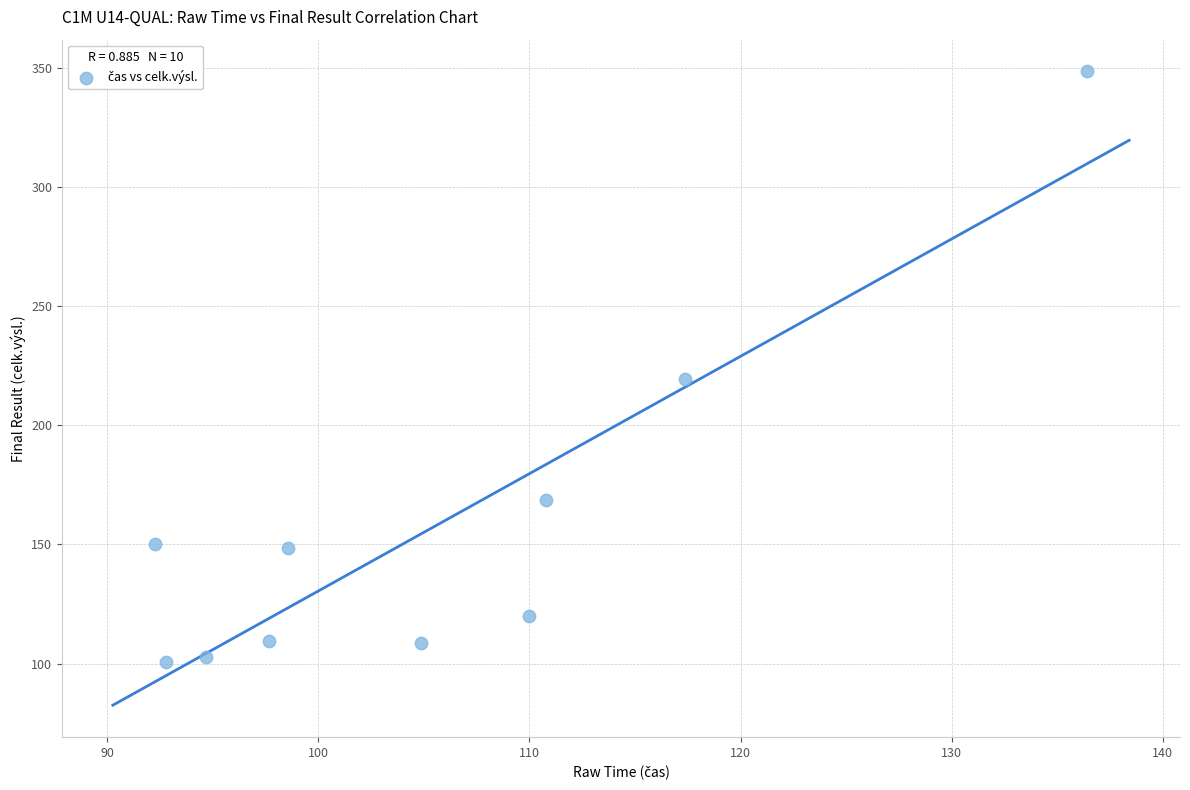

What is the average X value?

105.5